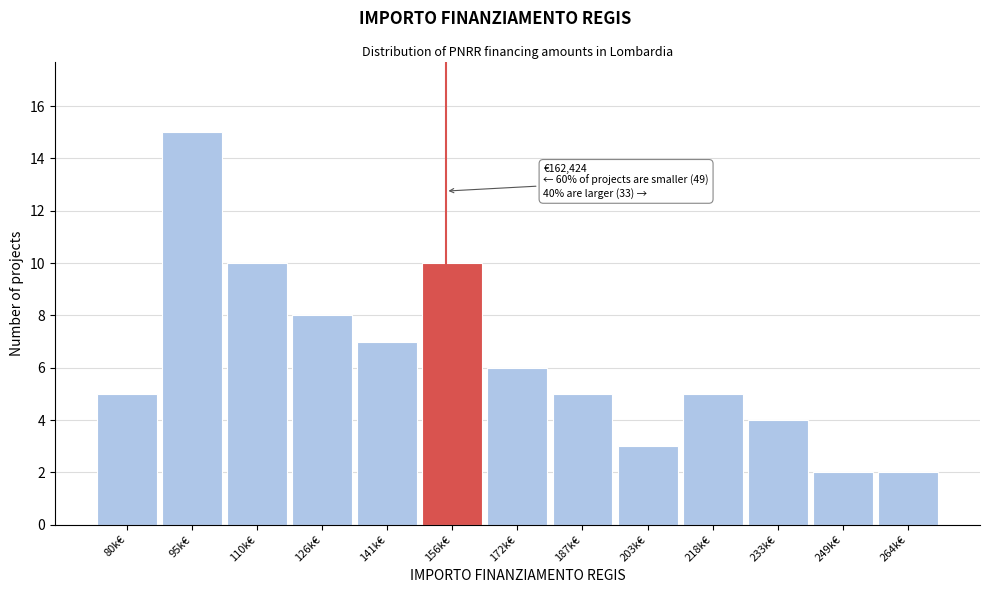

Reading left to right, what are all the values shown in this chart?

5	15	10	8	7	10	6	5	3	5	4	2	2